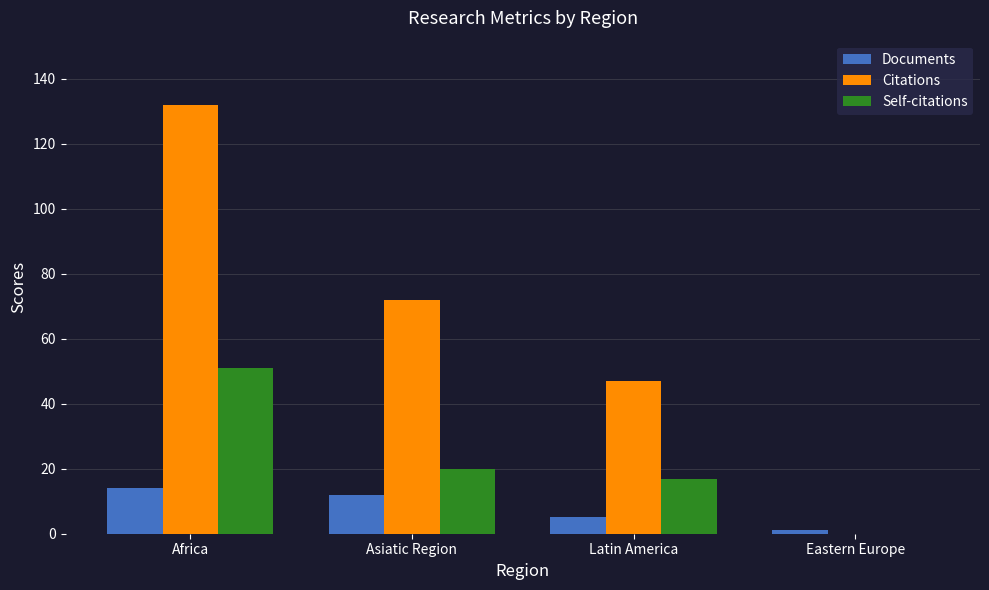

Does the chart contain stacked bars?

No